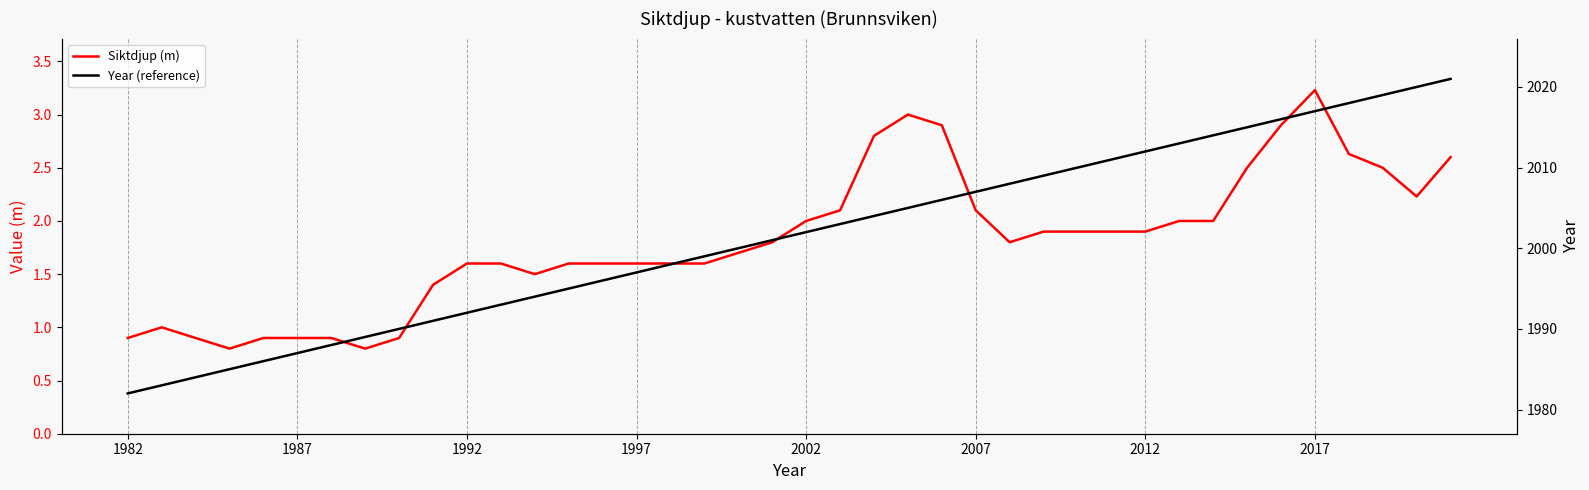

Is it true that Year (reference) equals 1051.6 at 39?

False